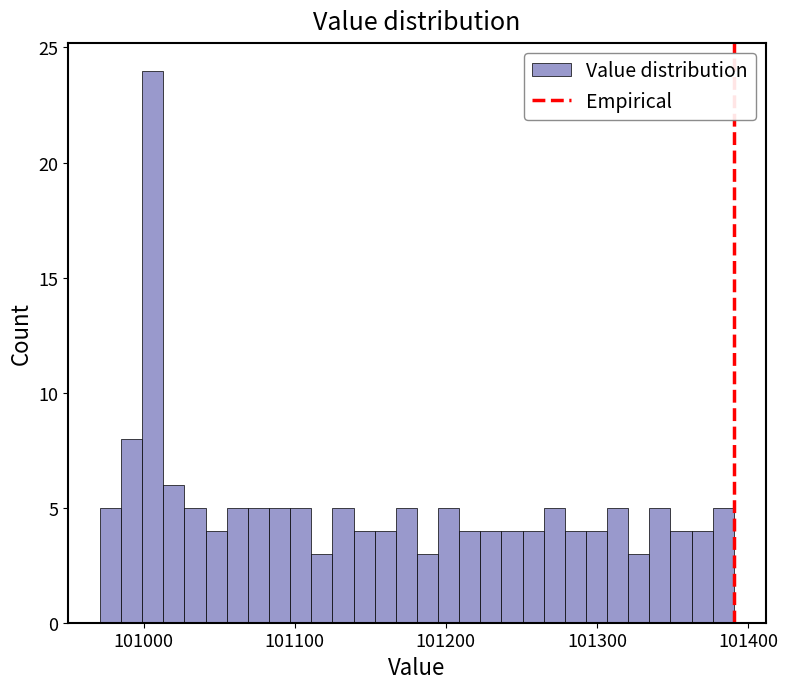

Read against the x-axis, roughly where is the centre of the tallest bar?

101010